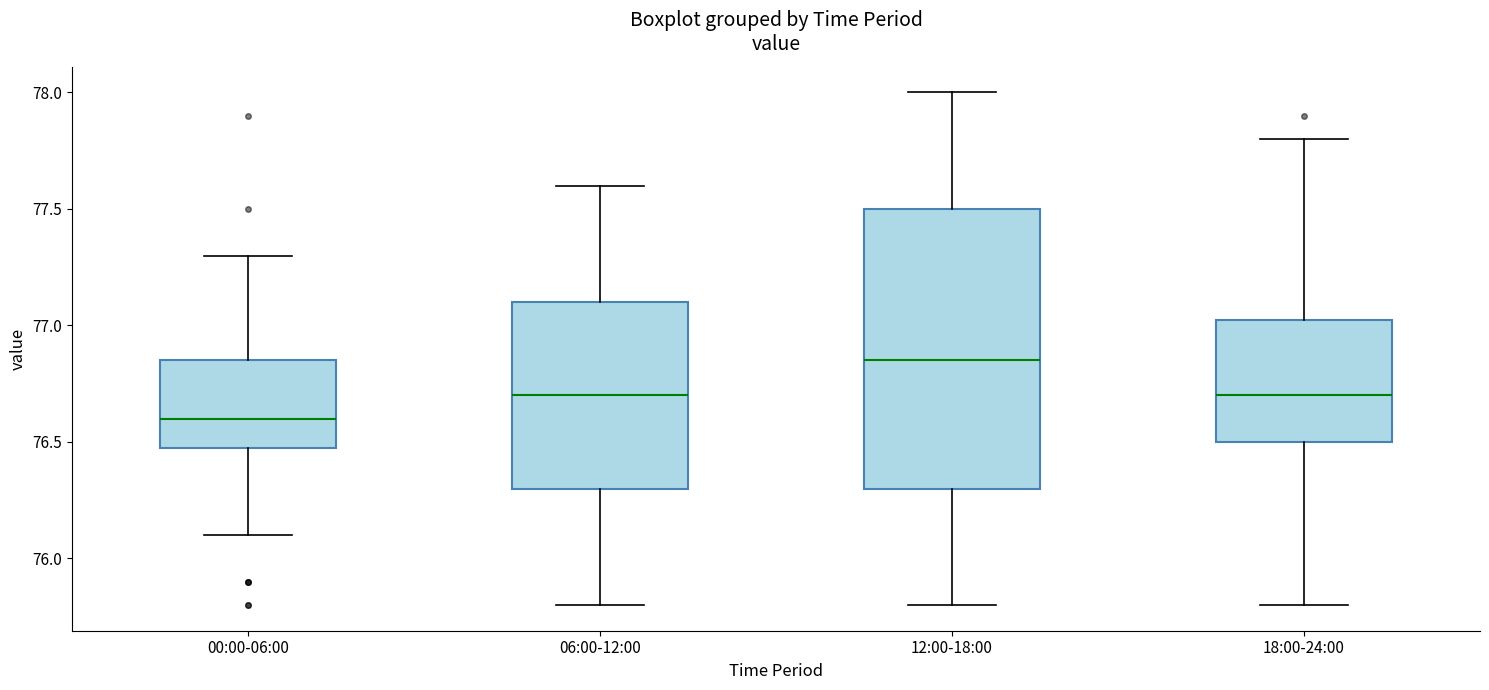

Where does the median line of the box for 06:00-12:00 sit on the y-axis? The values are not printed on the chart, so give them approximately, as read against the axis.

76.70